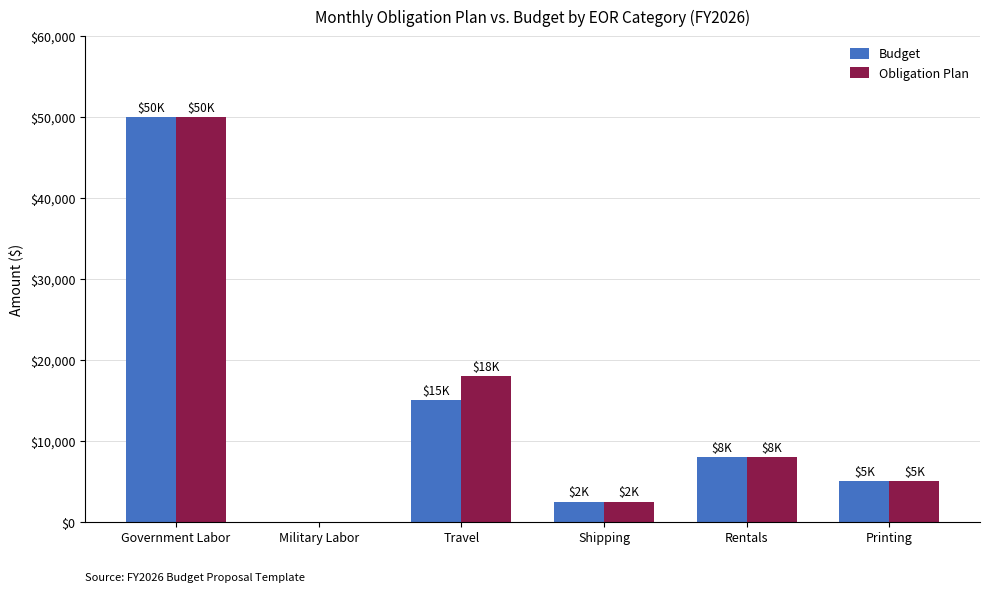

Is the value of Obligation Plan at Government Labor greater than the value of Budget at Shipping?

Yes